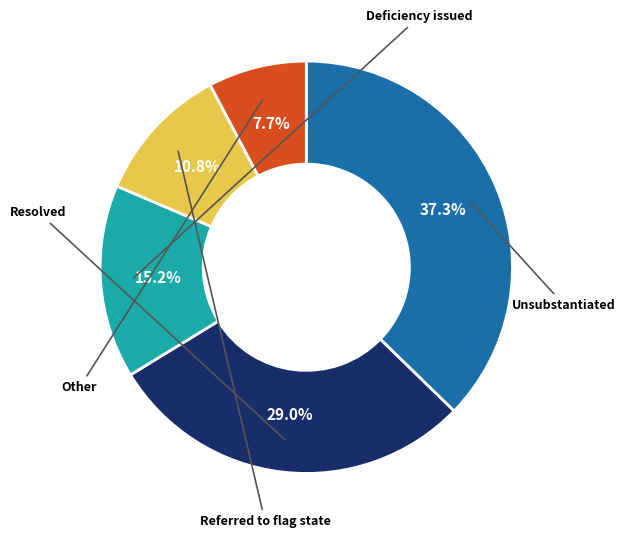

Is there a majority slice in this chart?

No